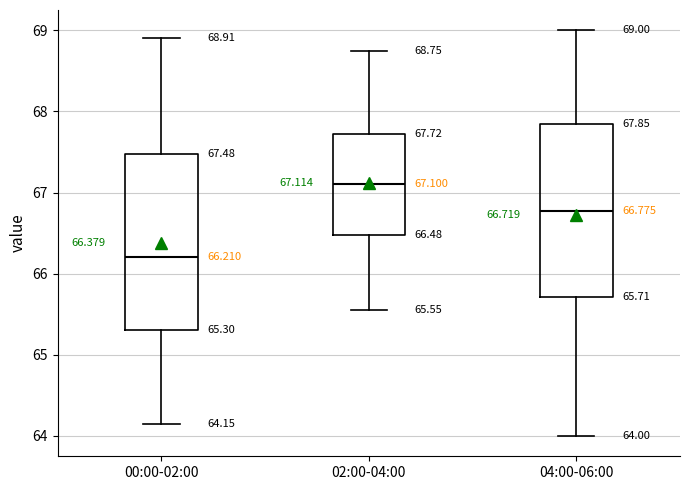

Which box's median line is the highest?

02:00-04:00